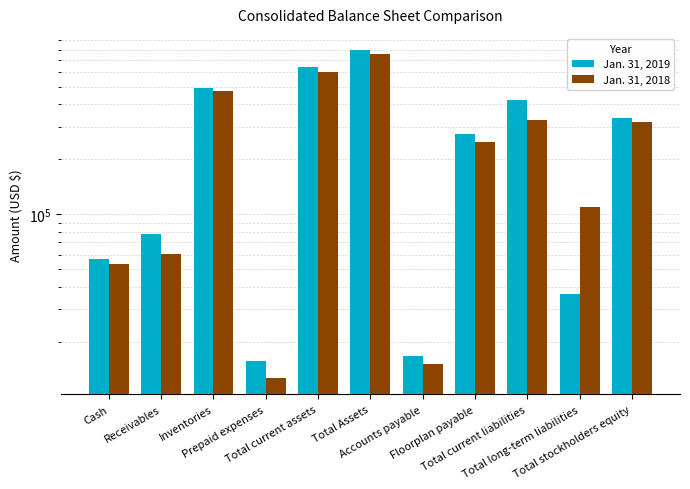

Reading left to right, list all the values displayed in this chart.

Jan. 31, 2019: 56745	77500	491091	15556	640892	792438	16607	273756	420452	36675	335311
Jan. 31, 2018: 53396	60672	472467	12611	599146	760308	15136	247392	328289	110164	321855